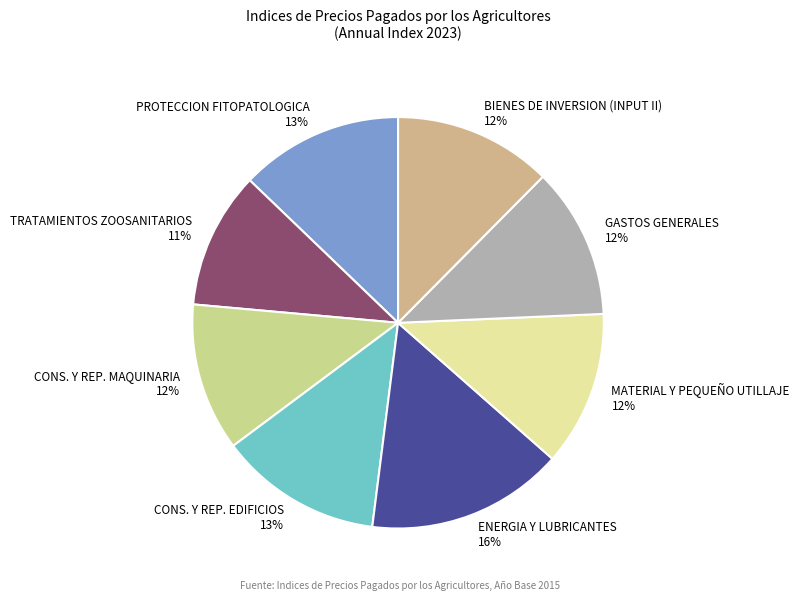

Approximately how many times larger is the value at MATERIAL Y PEQUEÑO UTILLAJE 12% compared to BIENES DE INVERSION (INPUT II) 12%?

1.0